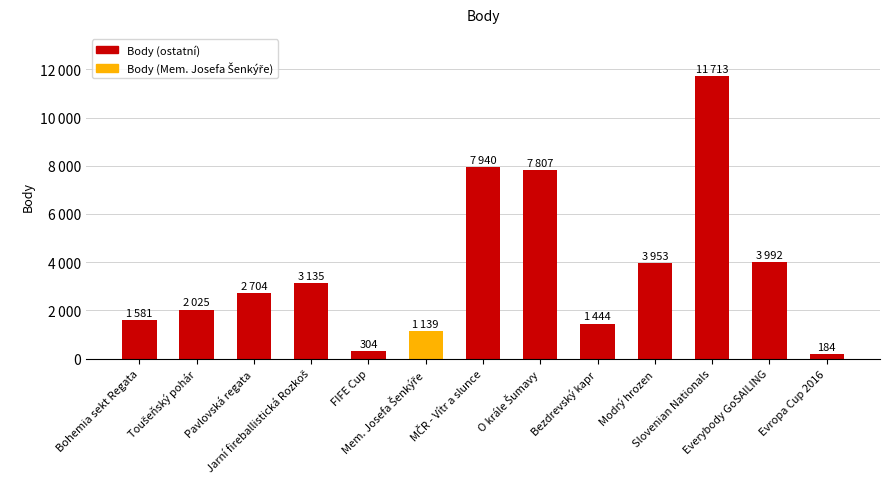

The chart shows a value of 1945 at Bezdrevský kapr. True or false?

False